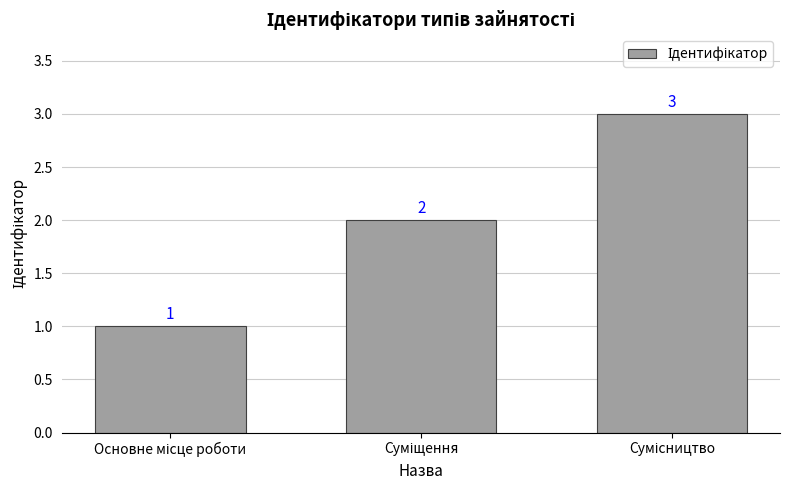

What is the value of the 2nd bar from the left?

2